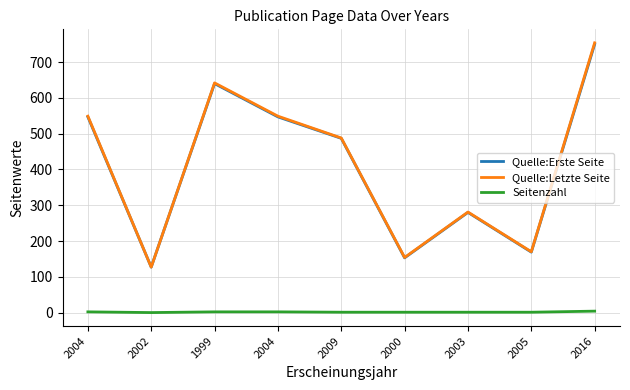

What are all the series names shown in the legend?

Quelle:Erste Seite, Quelle:Letzte Seite, Seitenzahl